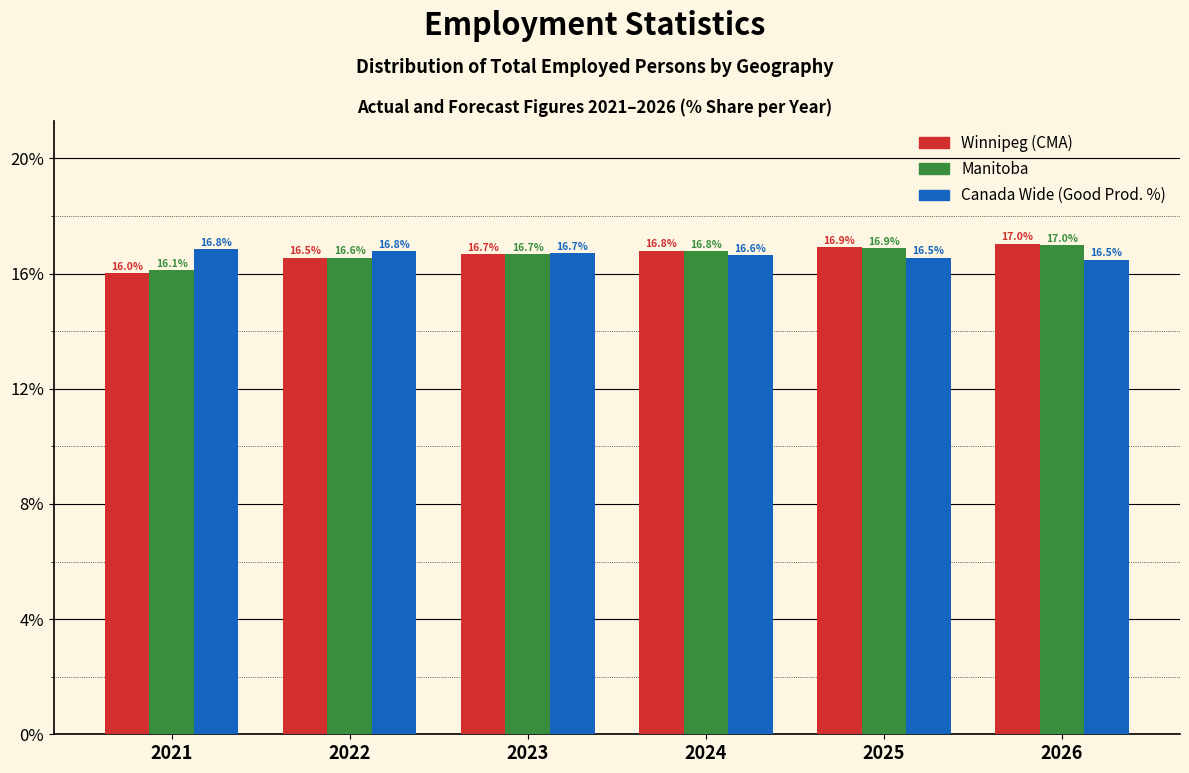

Reading left to right, extract all data points from this chart.

Winnipeg (CMA): 16.0	16.5	16.7	16.8	16.9	17.0
Manitoba: 16.1	16.6	16.7	16.8	16.9	17.0
Canada Wide (Good Prod. %): 16.8	16.8	16.7	16.6	16.5	16.5